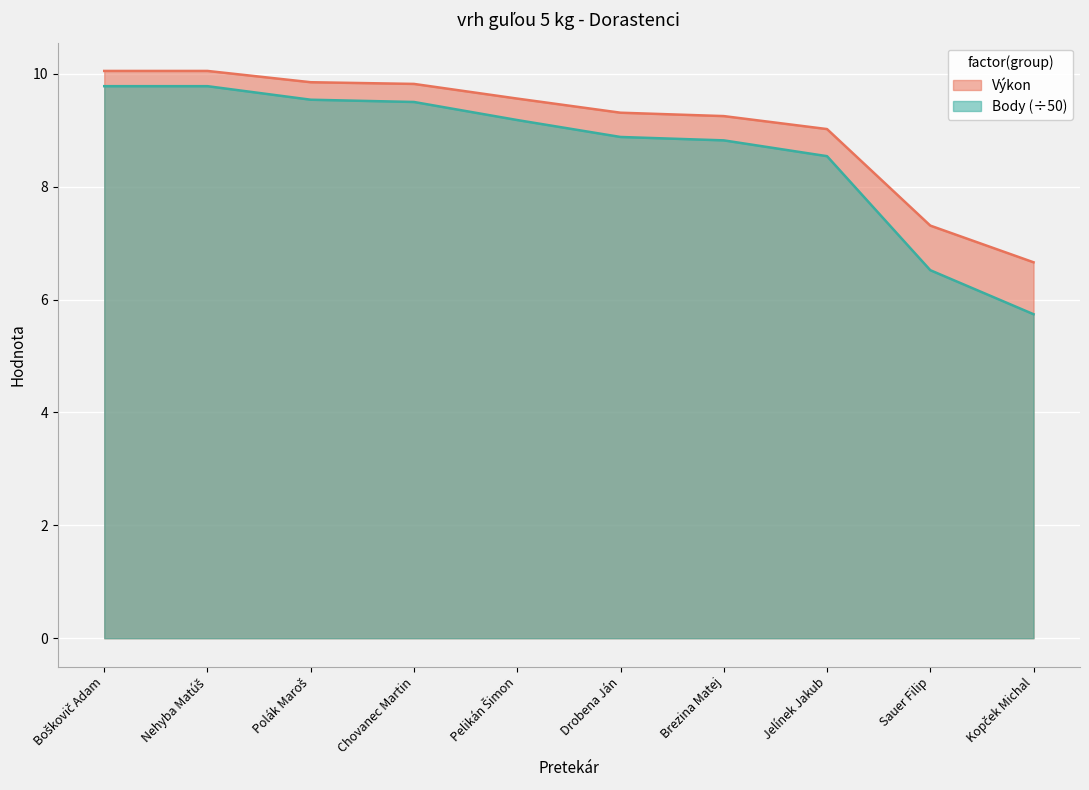

What is the label of the 5th point from the left?

Pelikán Šimon